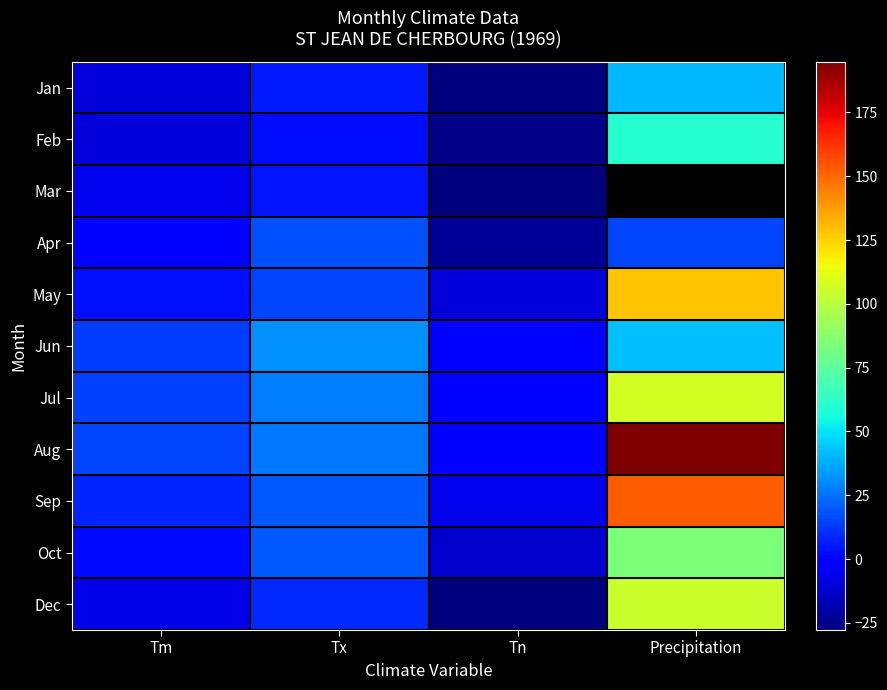

Where does the Sep series first go above 20?

Precipitation